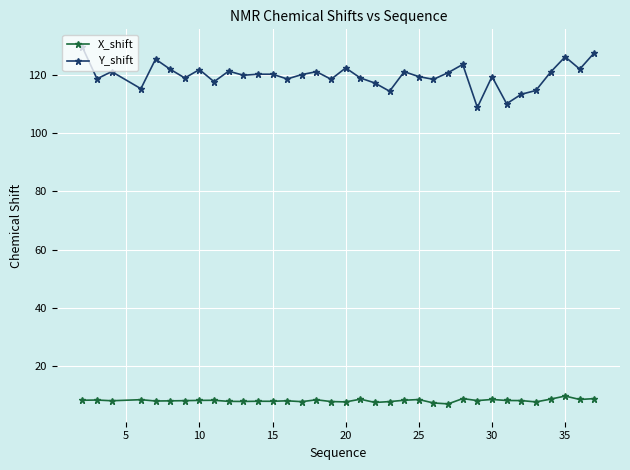

How many categories are shown in the chart?

35